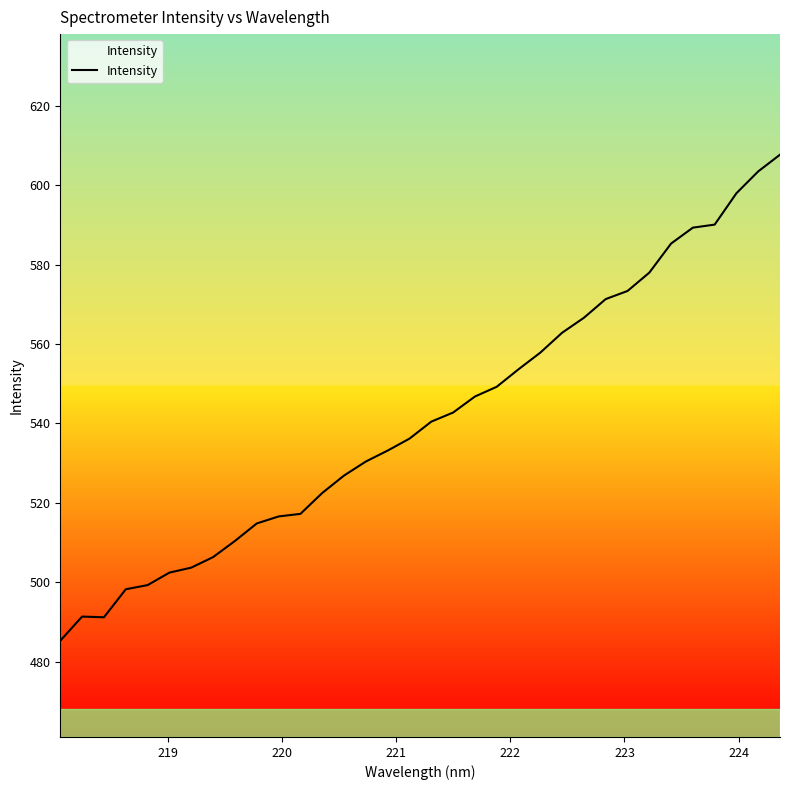

What is the greatest value displayed?

607.7